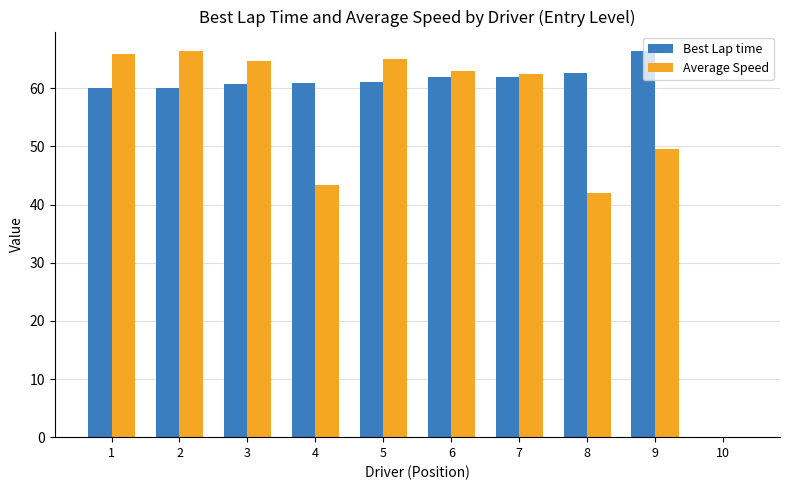

Count the number of categories in the chart.

10